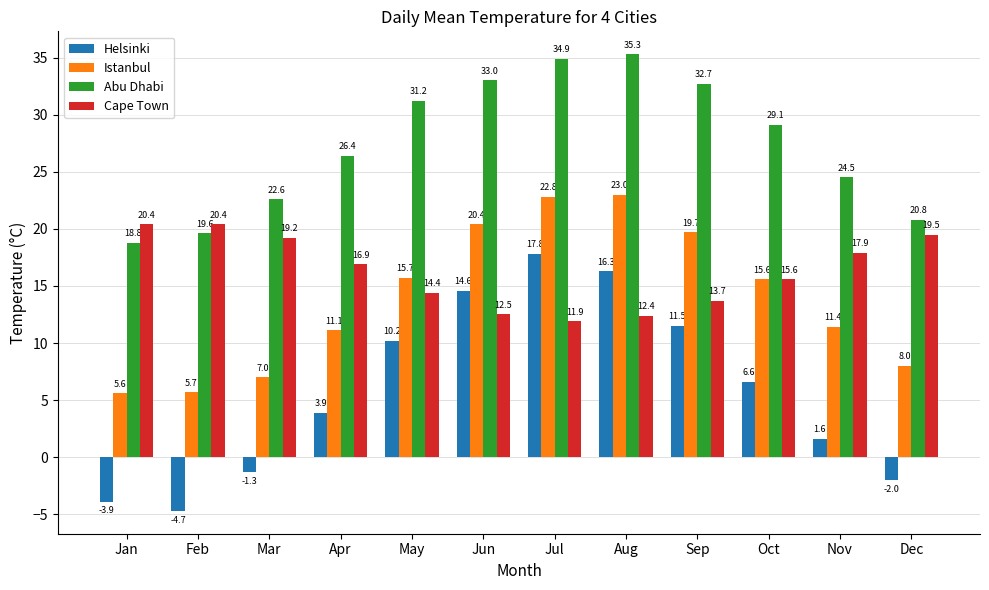

Where does the Abu Dhabi series first go above 29?

May